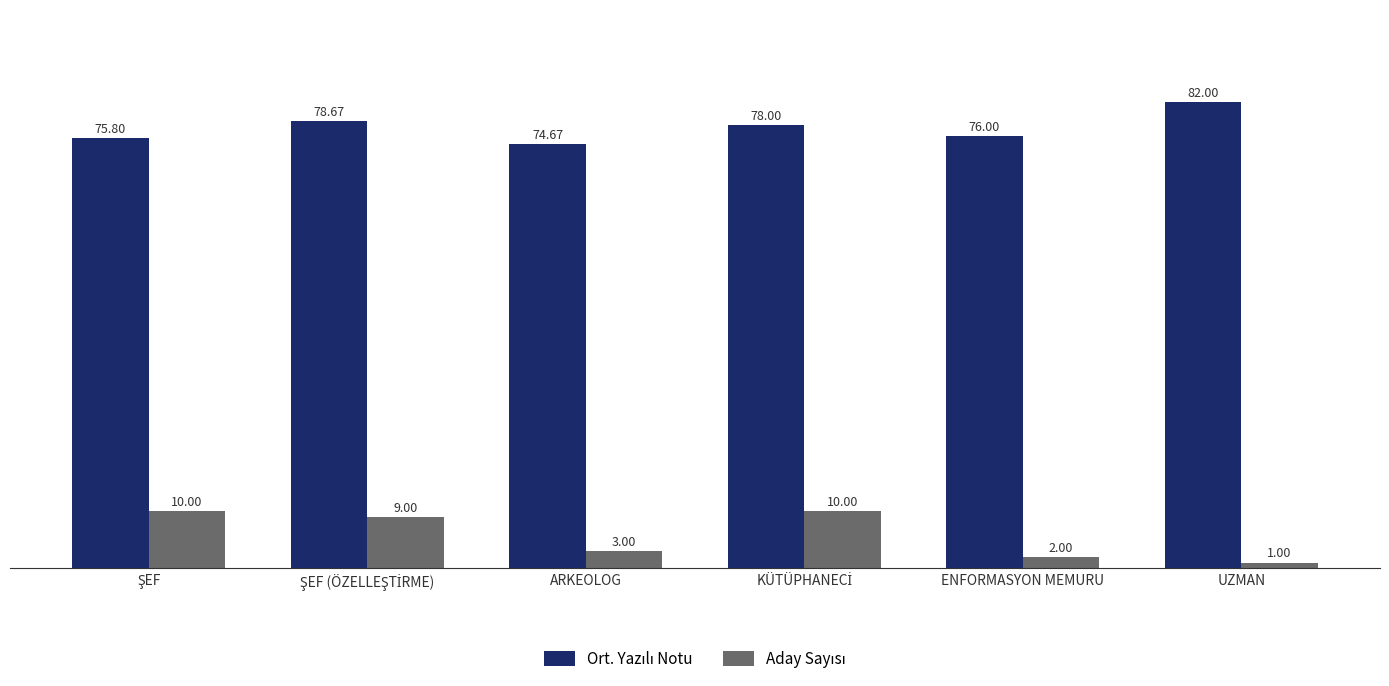

At which category does the chart reach its minimum across all series?

UZMAN